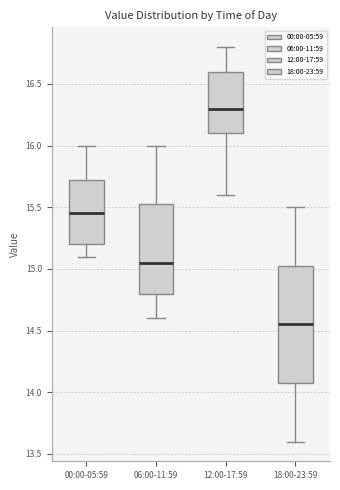

Which box's median line is the lowest?

18:00-23:59